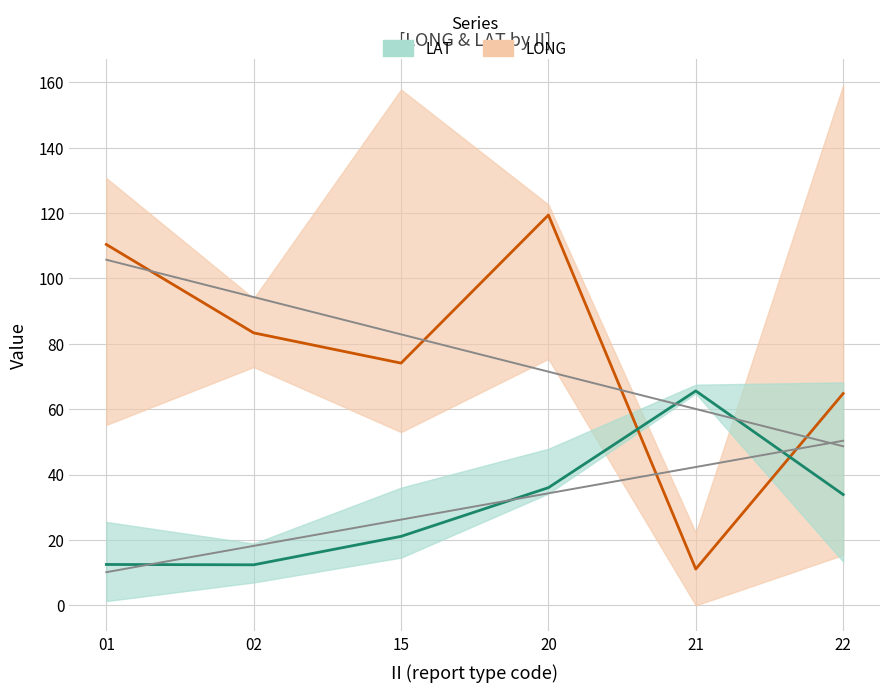

What is the total value across all series at 21?

179.1